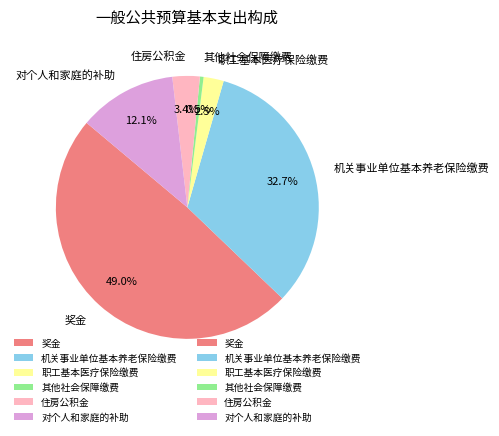

Rank the categories by value from lowest to highest.

其他社会保障缴费, 职工基本医疗保险缴费, 住房公积金, 对个人和家庭的补助, 机关事业单位基本养老保险缴费, 奖金